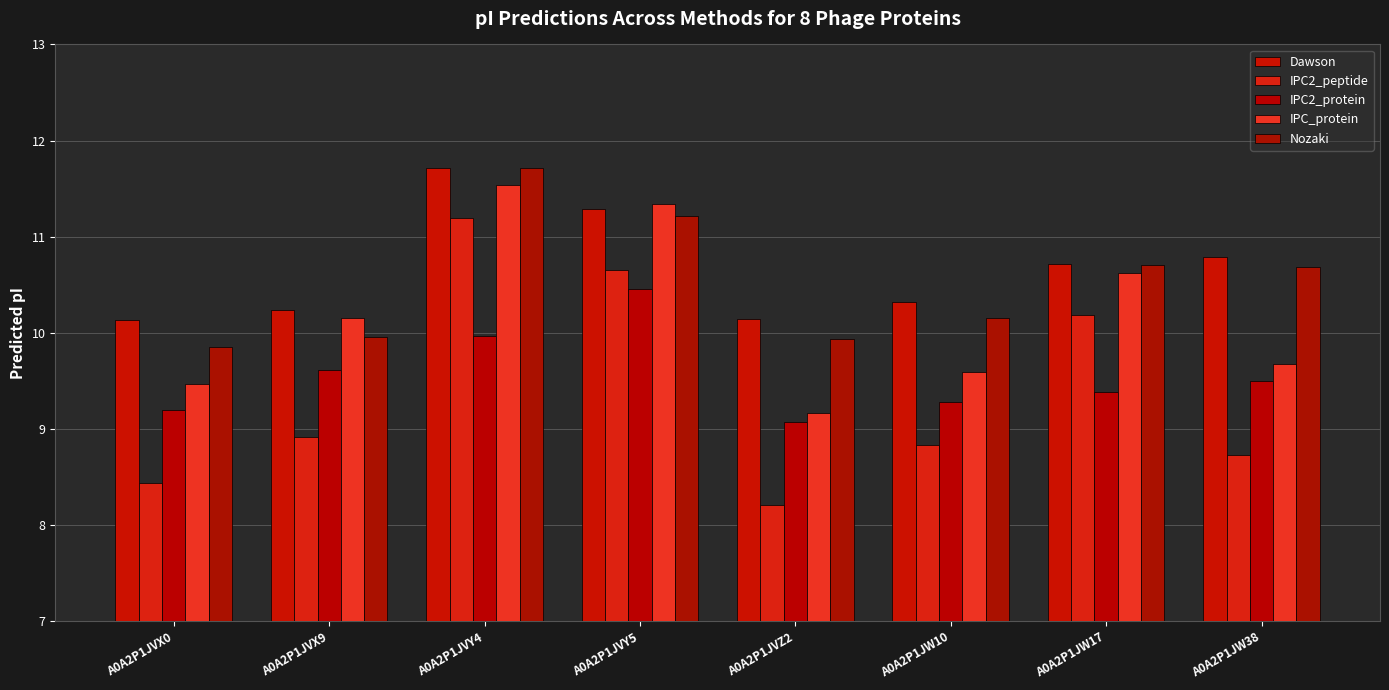

At A0A2P1JVY4, list the series in order from smallest to largest.

IPC2_protein, IPC2_peptide, IPC_protein, Dawson, Nozaki